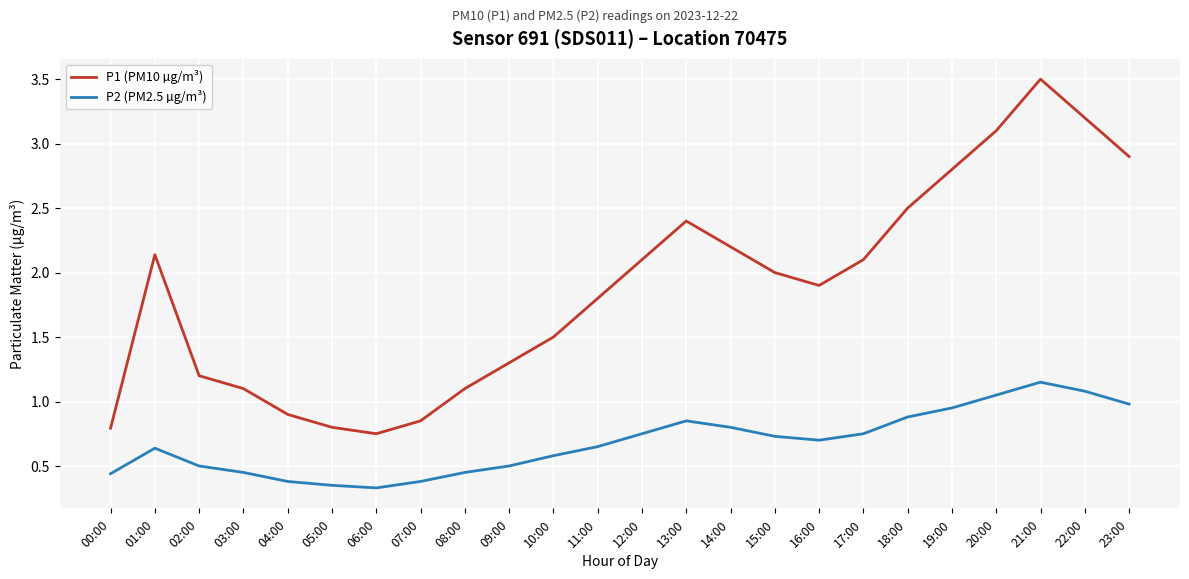

At 04:00, list the series in order from smallest to largest.

P2 (PM2.5 µg/m³), P1 (PM10 µg/m³)